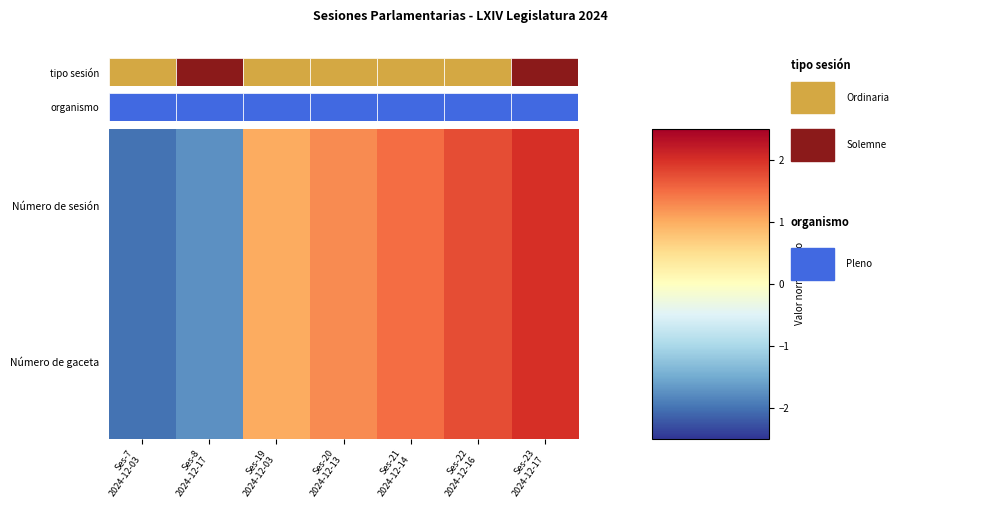

Reading left to right, list all the values displayed in this chart.

Número de sesión: Ses-7
2024-12-03=-2.0	Ses-8
2024-12-17=-1.8	Ses-19
2024-12-03=1.0	Ses-20
2024-12-13=1.2	Ses-21
2024-12-14=1.5	Ses-22
2024-12-16=1.8	Ses-23
2024-12-17=2.0
Número de gaceta: Ses-7
2024-12-03=-2.0	Ses-8
2024-12-17=-1.8	Ses-19
2024-12-03=1.0	Ses-20
2024-12-13=1.2	Ses-21
2024-12-14=1.5	Ses-22
2024-12-16=1.8	Ses-23
2024-12-17=2.0